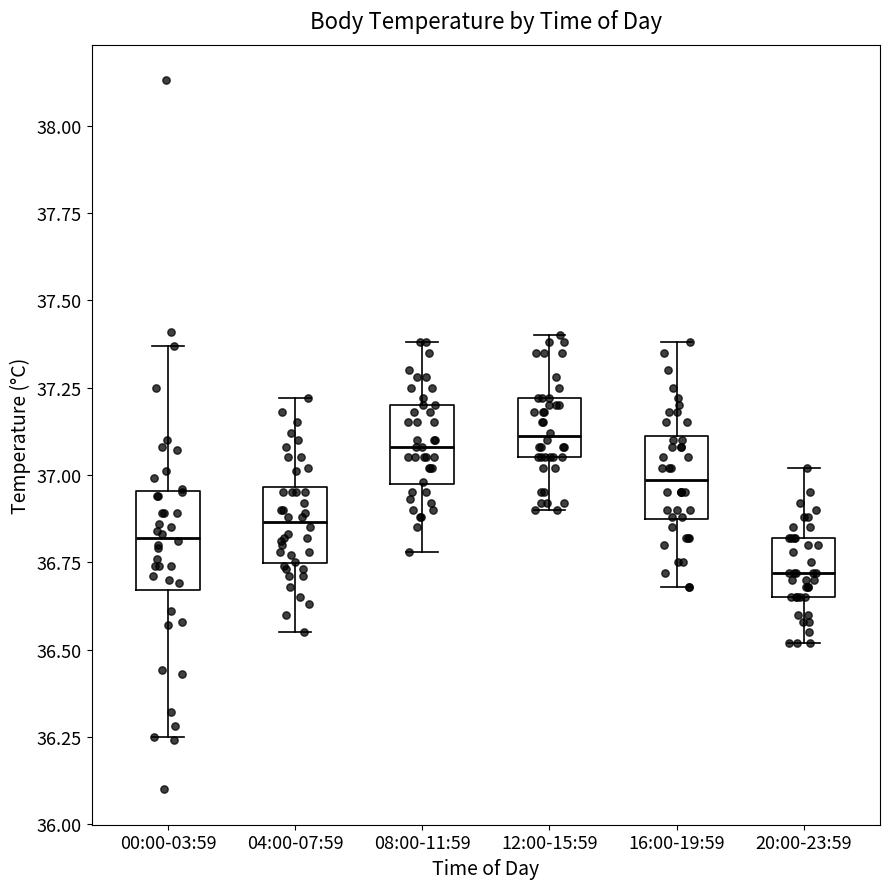

Reading left to right, transcribe this box plot: for each box, give where its median line is, the range the box spans, and where its two whiskers end, as read against the y-axis. The values are not printed on the chart, so give them approximately, as read against the axis.

00:00-03:59: median 36.80, box 36.65 to 36.95, whiskers 36.25 to 37.35
04:00-07:59: median 36.85, box 36.75 to 36.95, whiskers 36.55 to 37.20
08:00-11:59: median 37.10, box 36.95 to 37.20, whiskers 36.80 to 37.40
12:00-15:59: median 37.10, box 37.05 to 37.20, whiskers 36.90 to 37.40
16:00-19:59: median 37.00, box 36.85 to 37.10, whiskers 36.70 to 37.40
20:00-23:59: median 36.70, box 36.65 to 36.80, whiskers 36.50 to 37.00